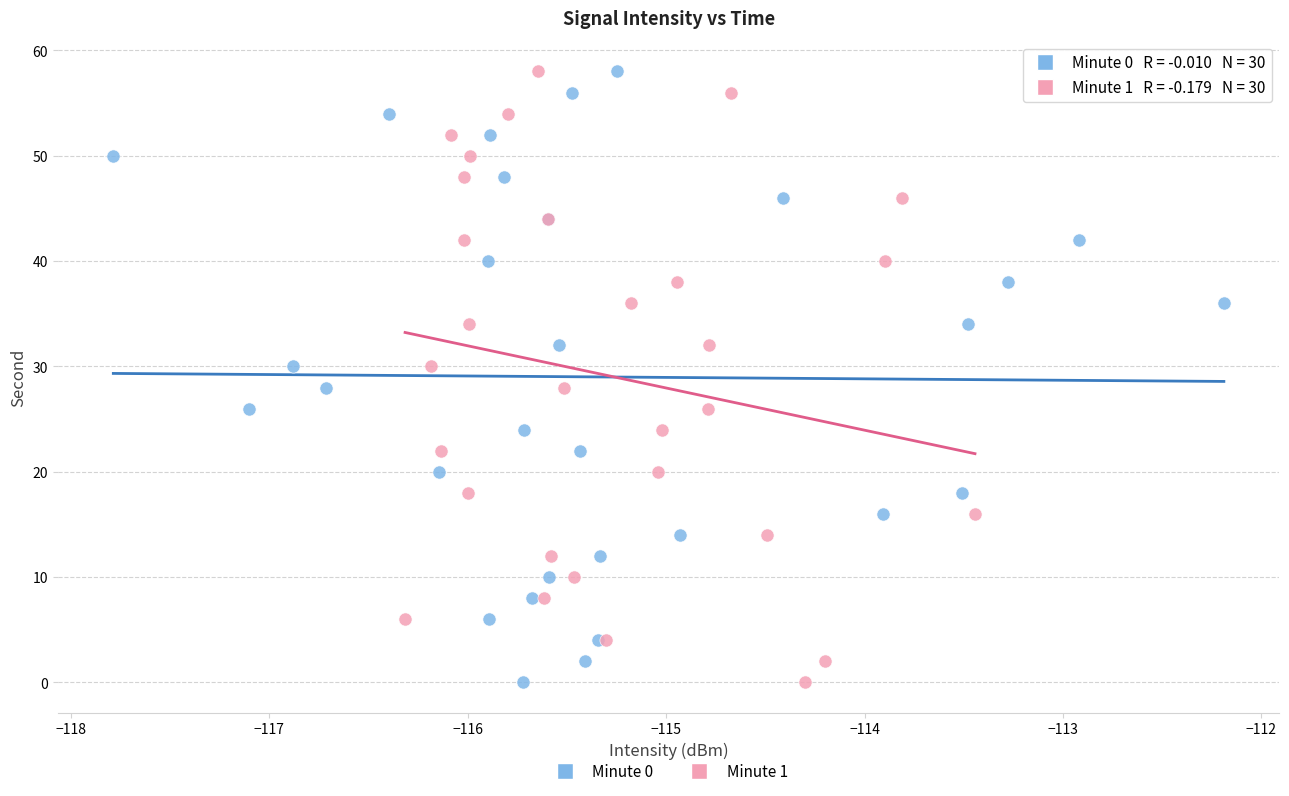

What are all the series names shown in the legend?

Minute 0, Minute 1